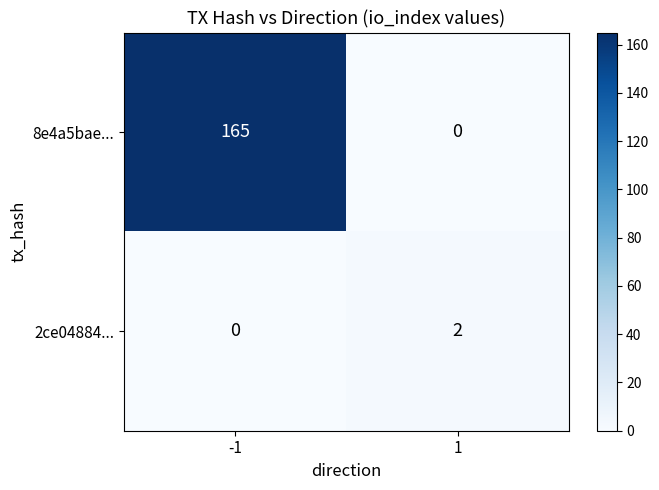

Which series has the largest range (max minus min)?

8e4a5bae...